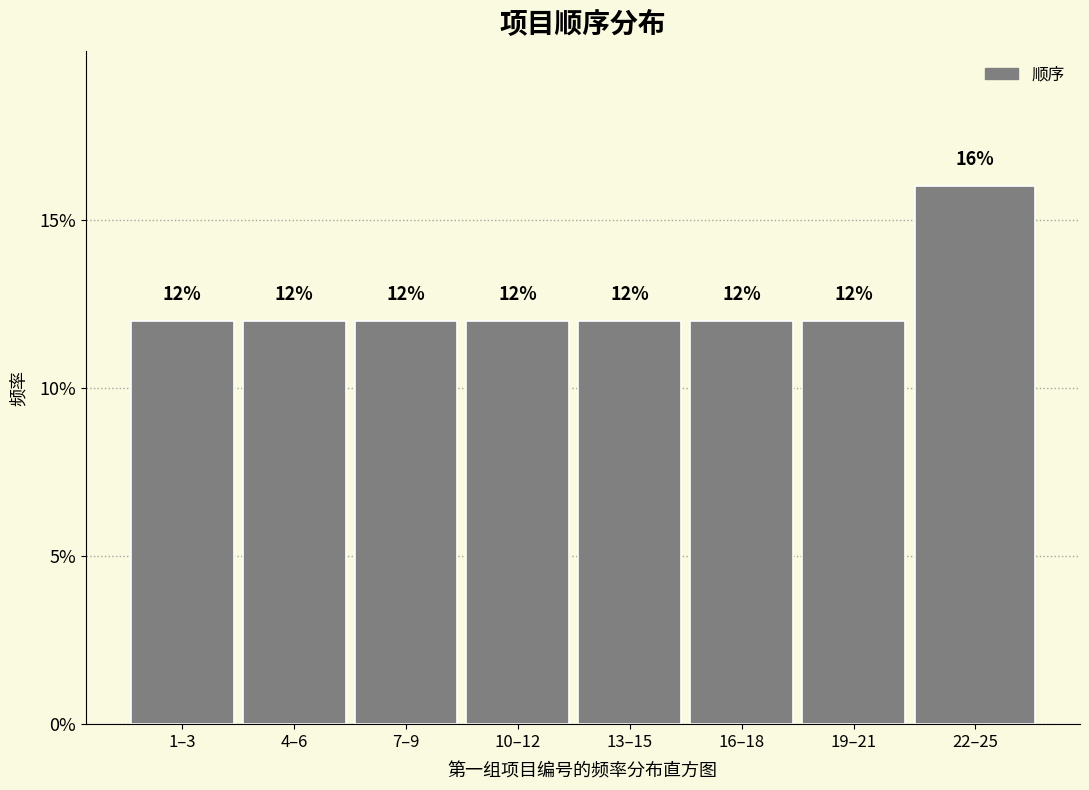

Are the bars horizontal?

No